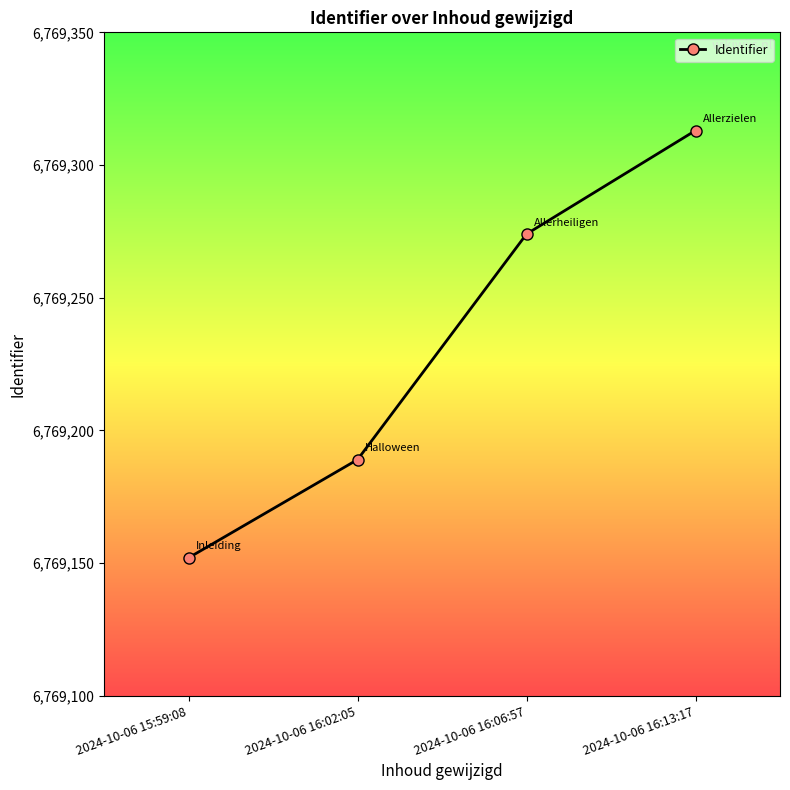

Read the value at 2024-10-06 16:02:05, to the nearest 5.

6769190